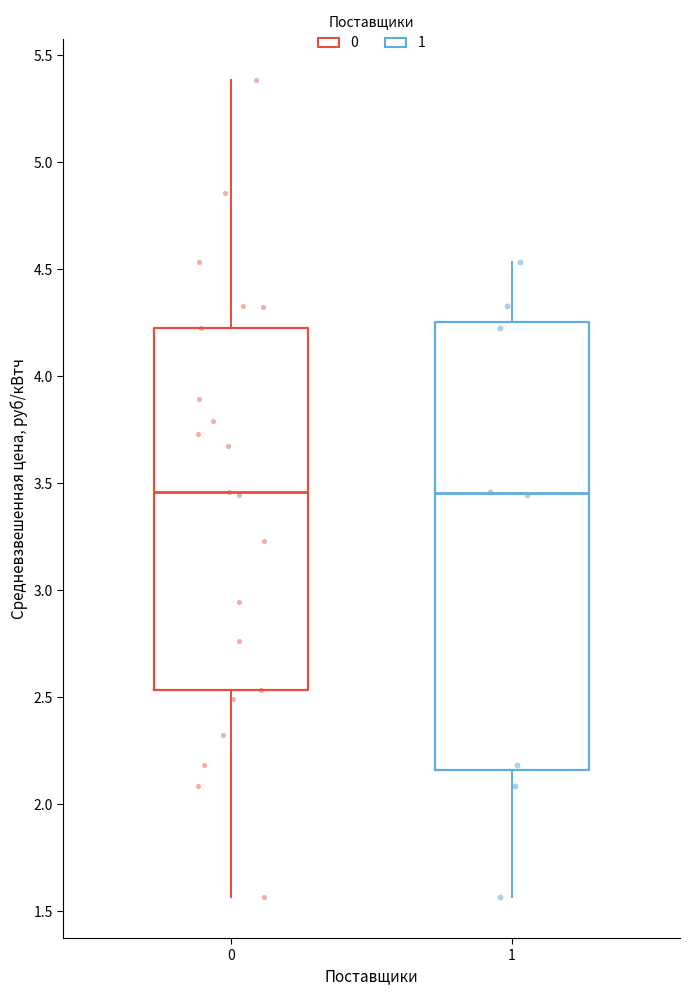

Where is the upper edge of the box at x = 1 on the y-axis? The values are not printed on the chart, so give them approximately, as read against the axis.

4.25